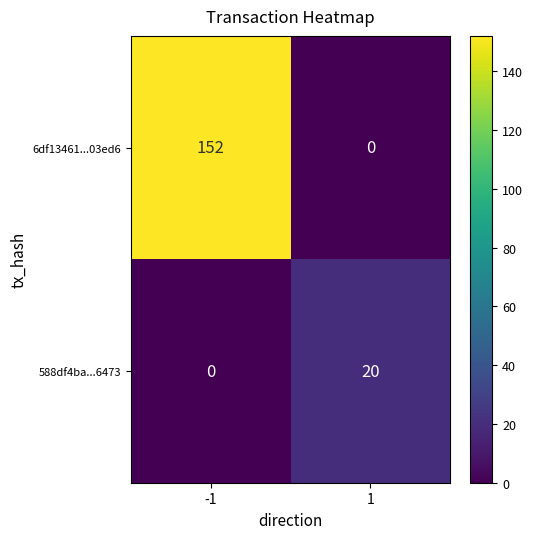

Reading left to right, what are all the values shown in this chart?

6df13461...03ed6: 152	0
588df4ba...6473: 0	20